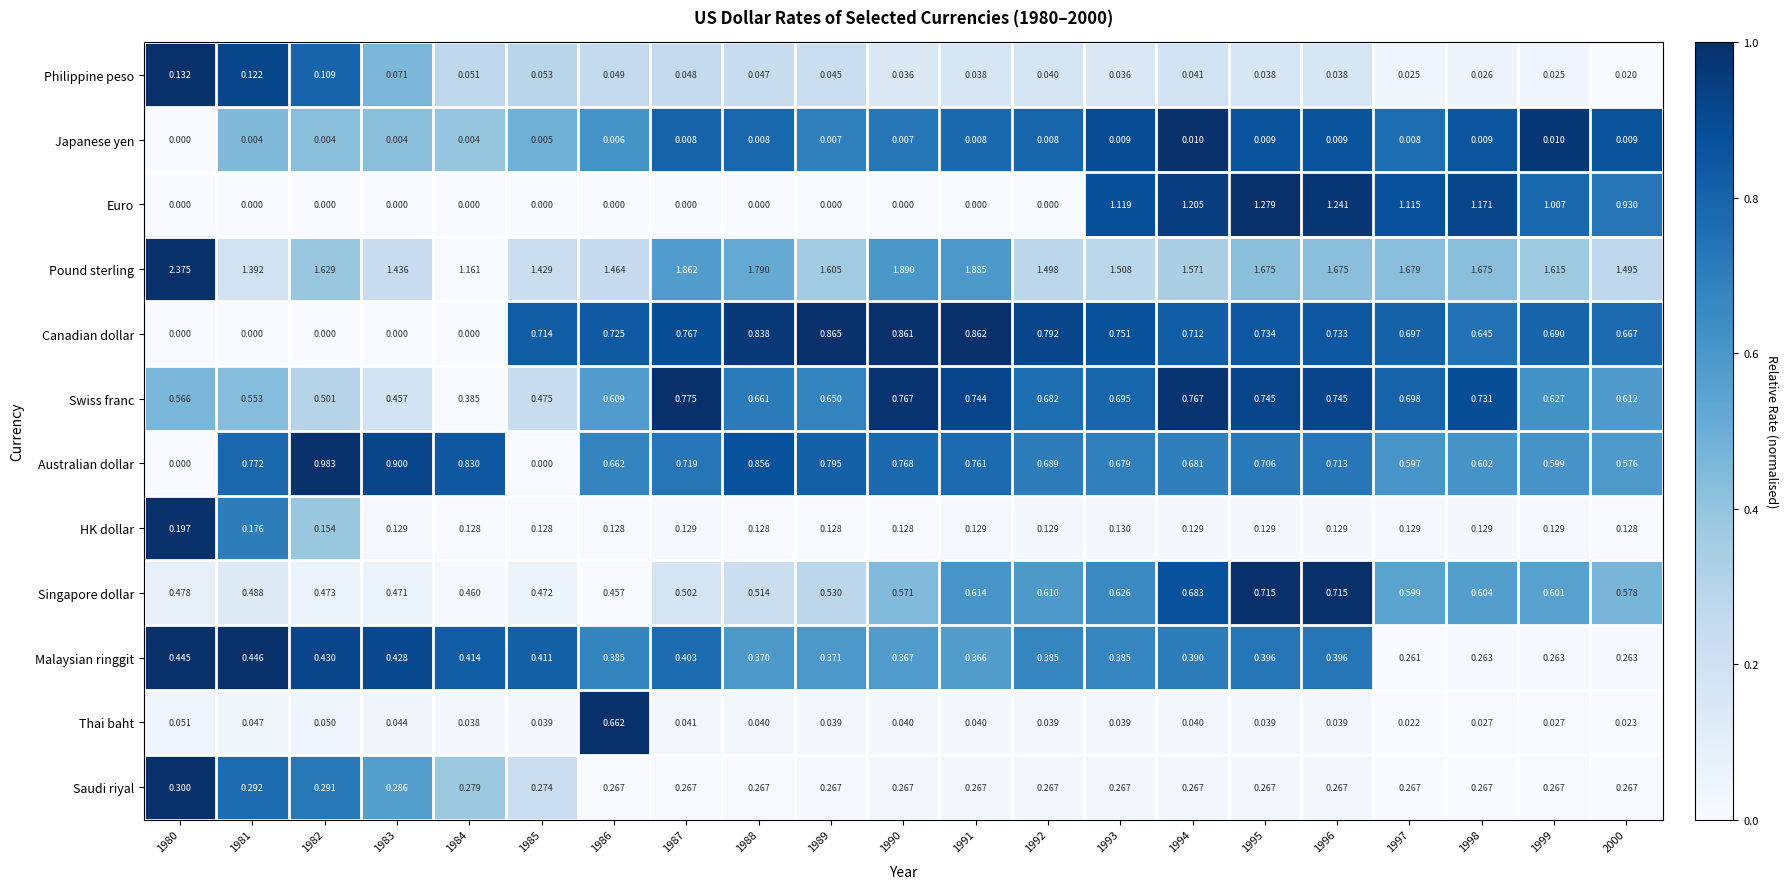

Rank the series at 1992 from highest to lowest value.

Pound sterling, Canadian dollar, Australian dollar, Swiss franc, Singapore dollar, Malaysian ringgit, Saudi riyal, HK dollar, Philippine peso, Thai baht, Japanese yen, Euro